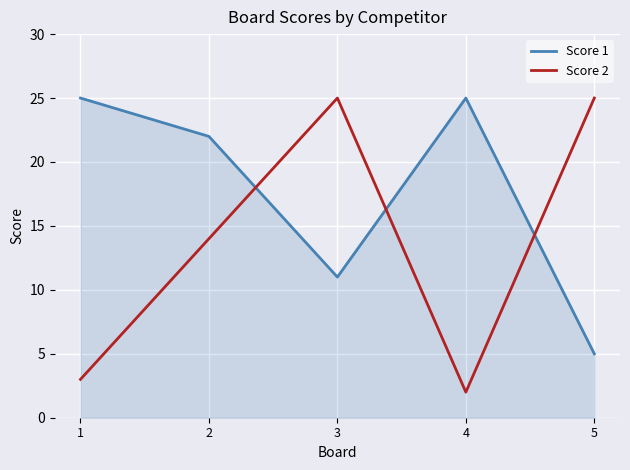

Between which two adjacent categories do Score 2 and Score 1 first intersect?

2 and 3